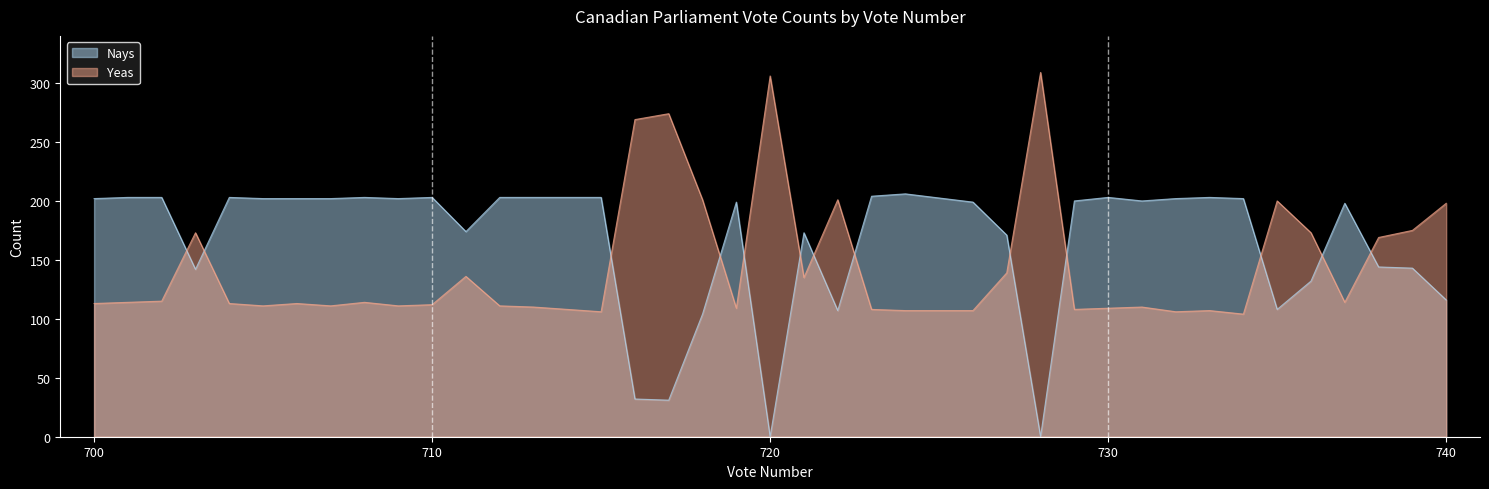

True or false: Nays and Yeas cross at least once.

True